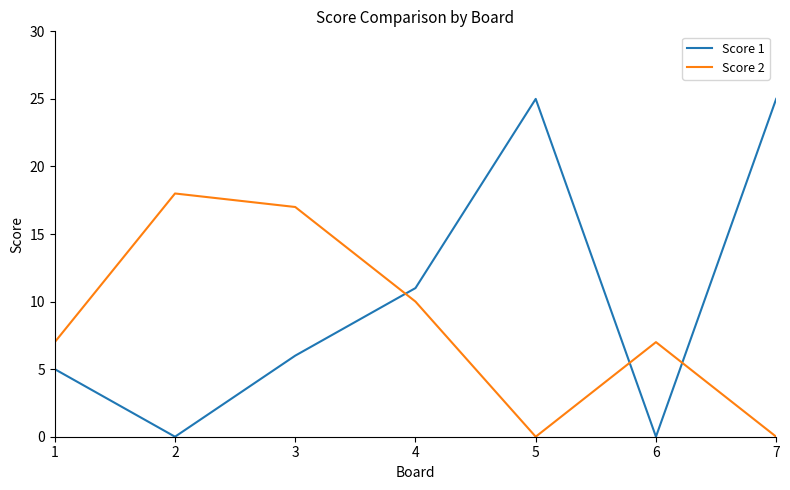

What is the difference between the highest and lowest values at 1?

2